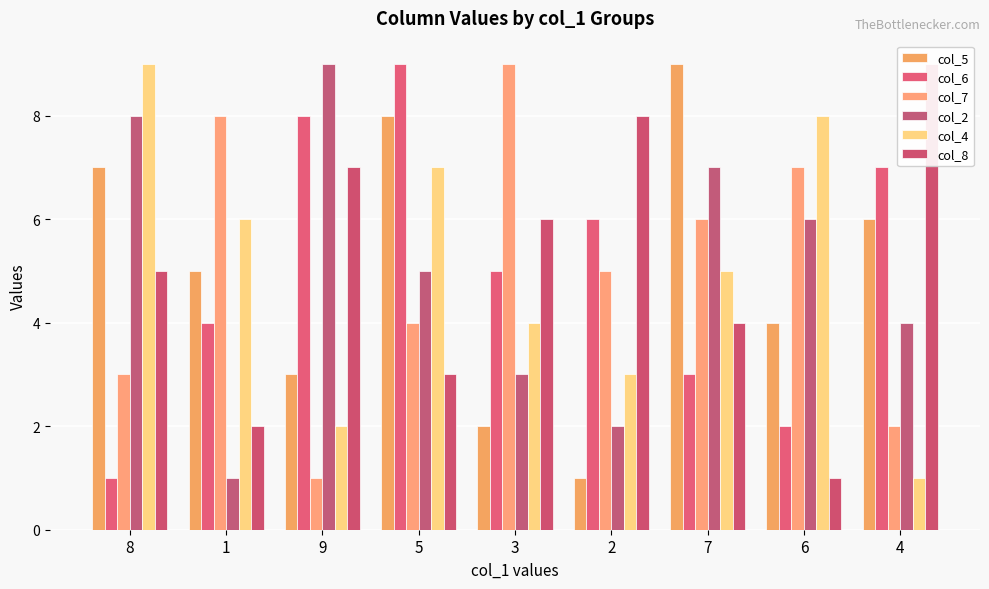

What is the label of the 7th bar from the left?

7